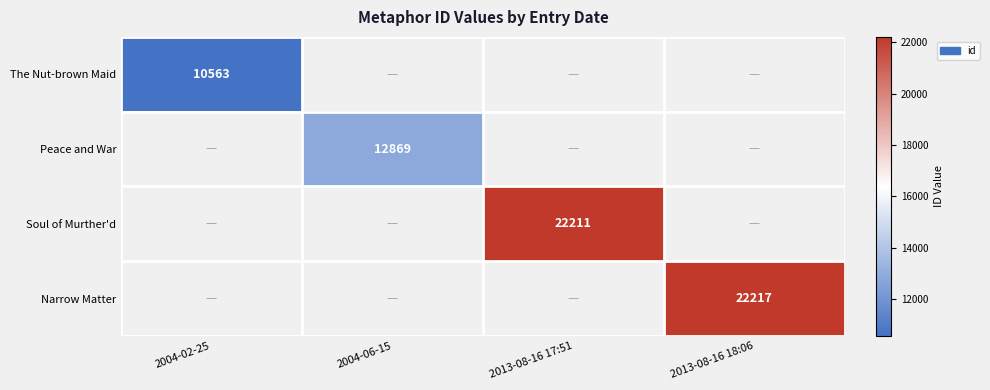

How many series are shown in this chart?

4